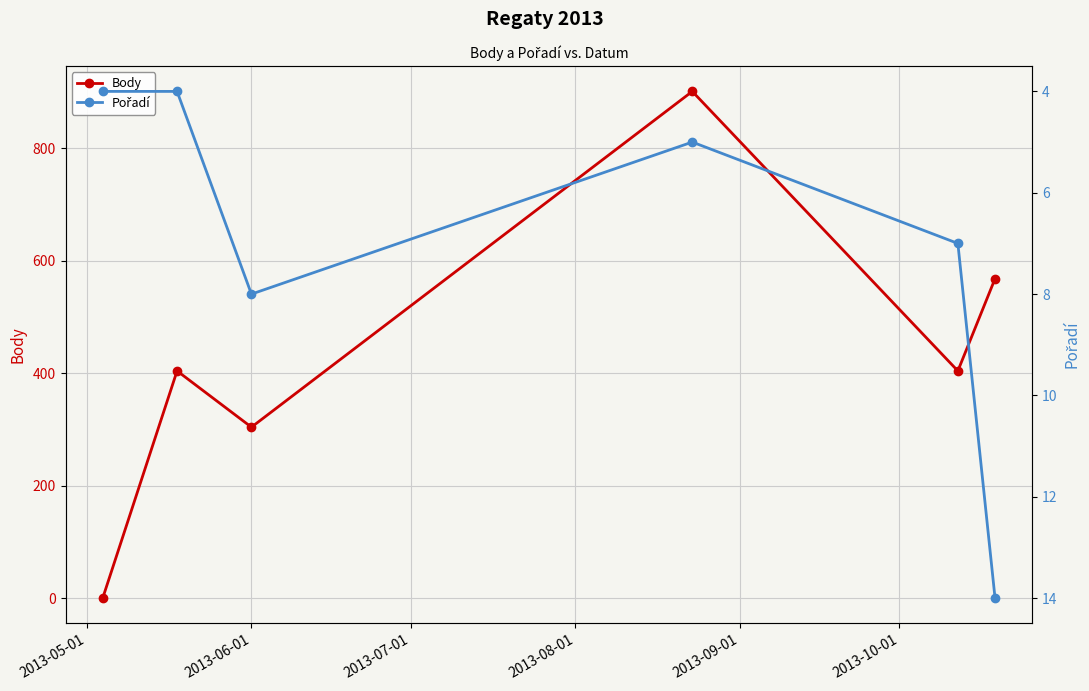

How many interior local valleys does the Pořadí series have?

1